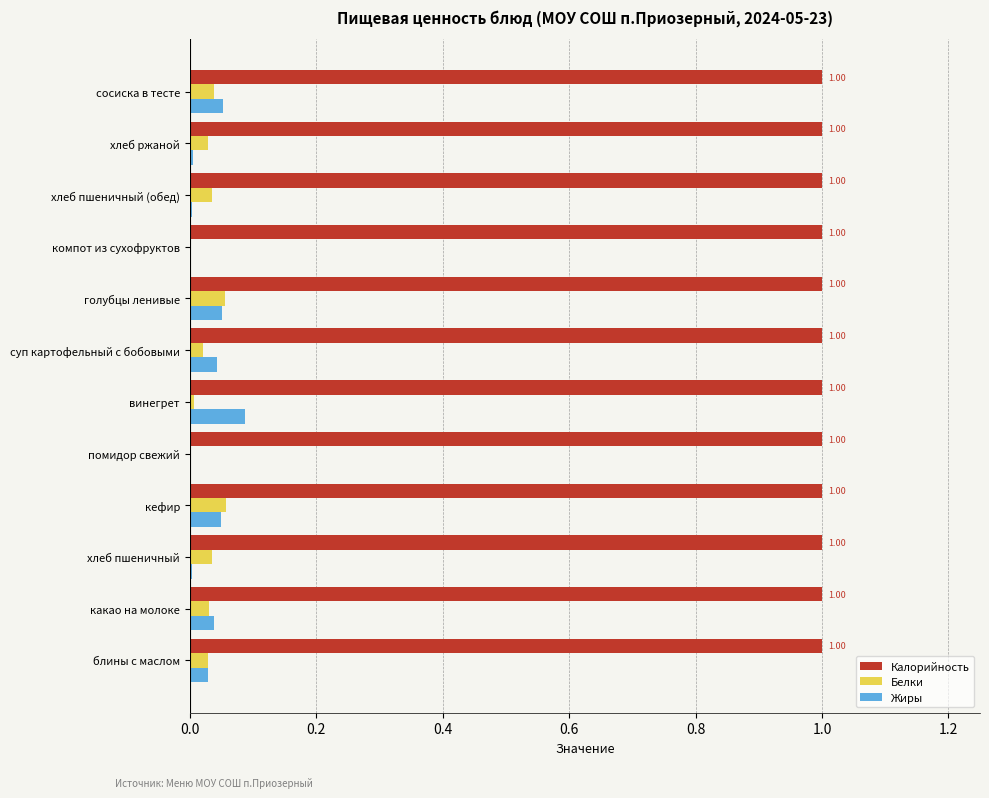

Which series has the largest total across all categories?

Калорийность